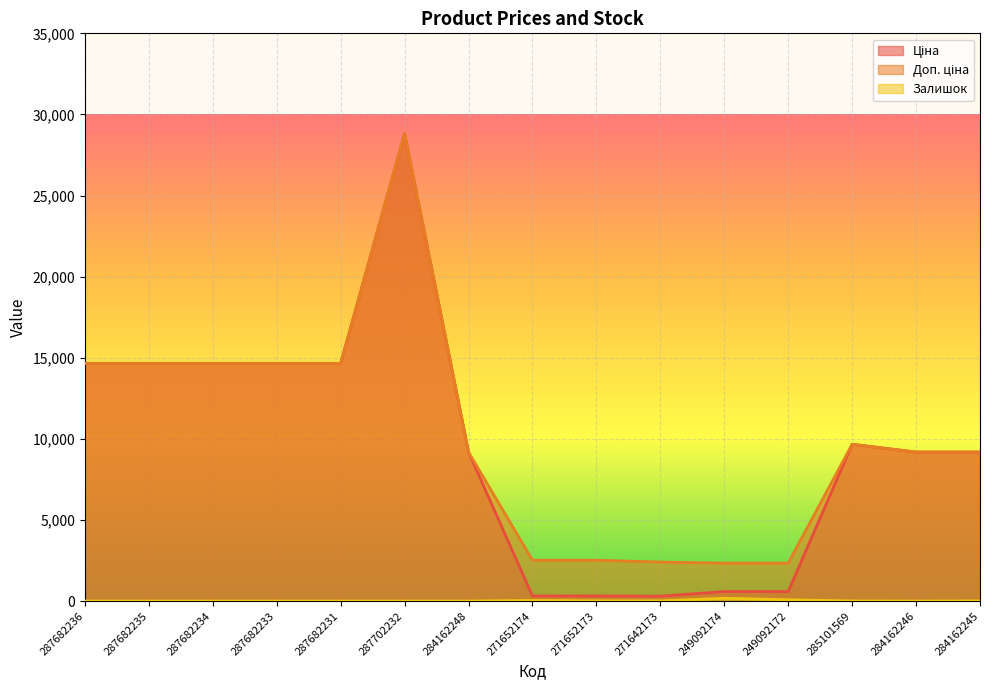

What is the difference between the second highest and minimum values in the Залишок series?

78.0